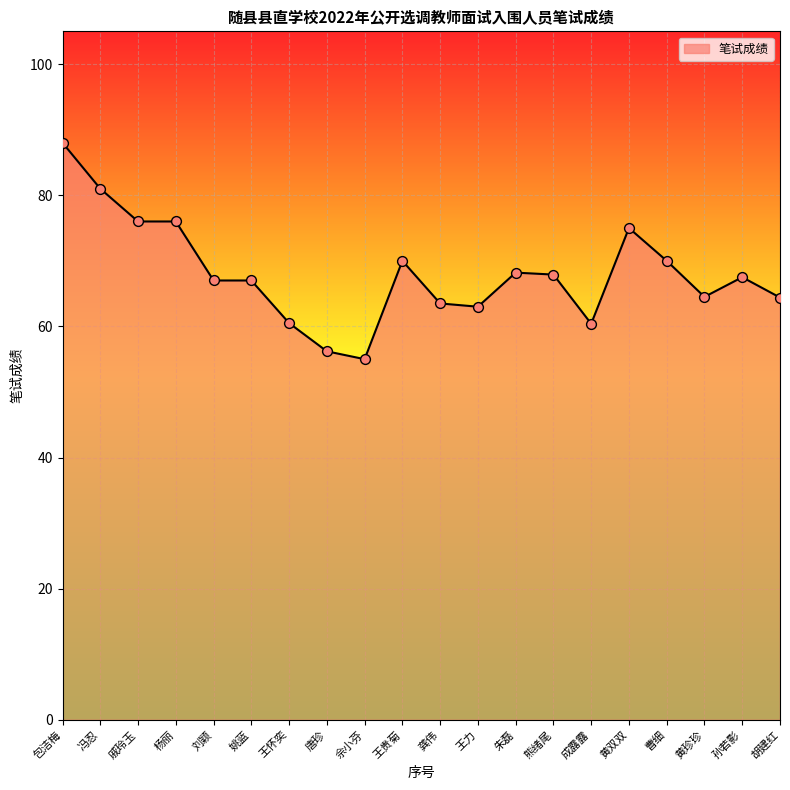

Between 王贵菊 and 黄珍珍, which is larger?

王贵菊